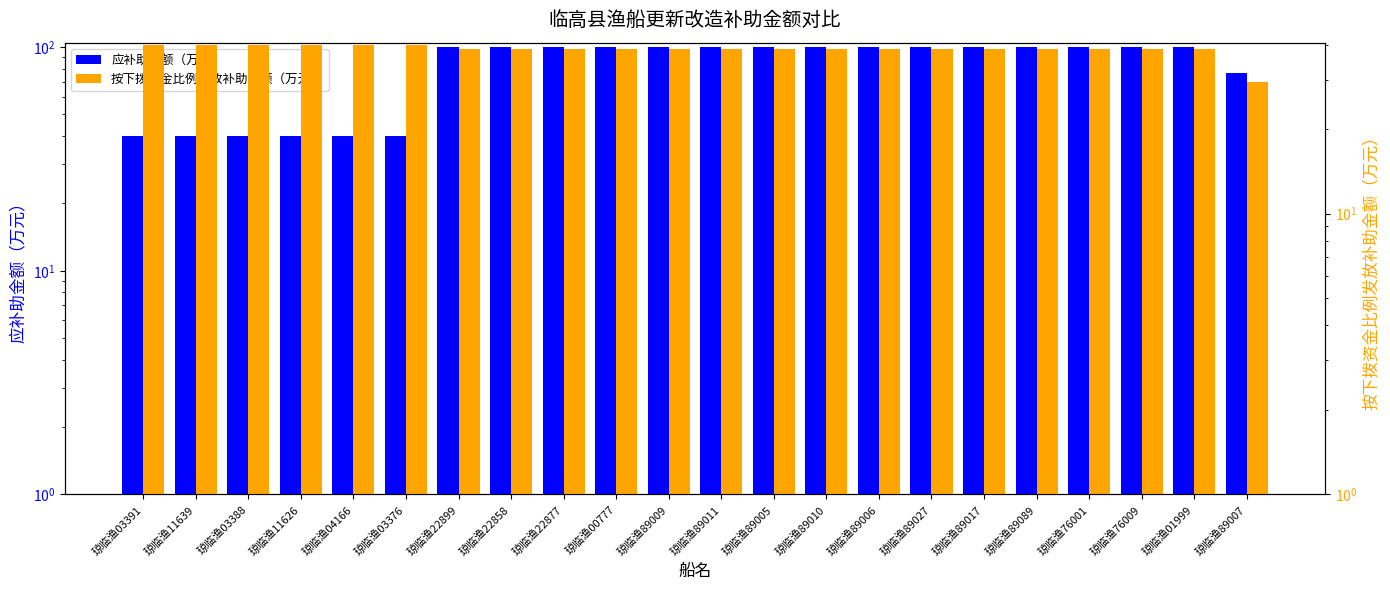

Rank the series by their average value, from lowest to highest.

按下拨资金比例发放补助金额（万元）, 应补助金额（万元）